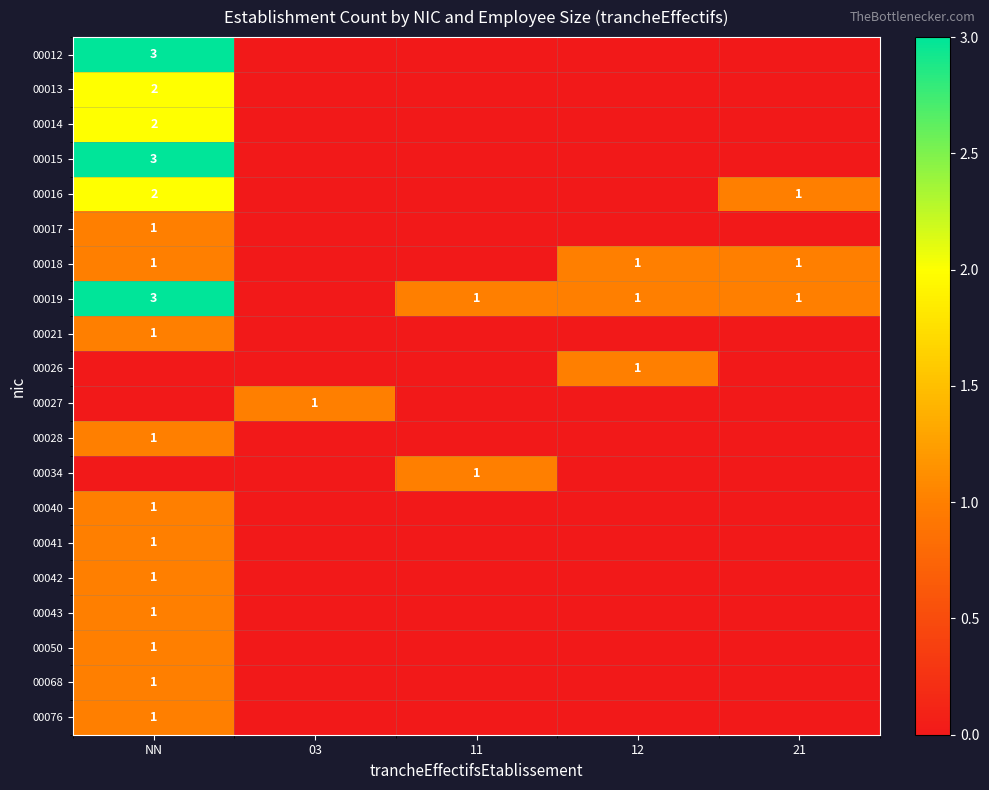

The 00021 series shows 1 at NN. True or false?

True